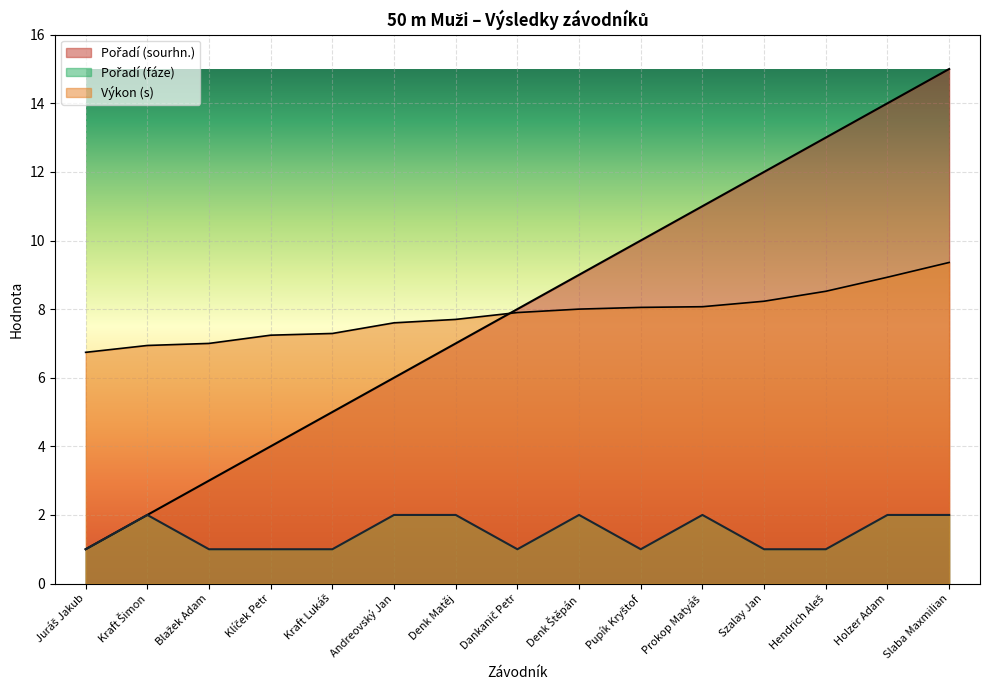

List the labels in order of Pořadí (fáze) value, smallest first.

Juráš Jakub, Blažek Adam, Klíček Petr, Kraft Lukáš, Dankanič Petr, Pupík Kryštof, Szalay Jan, Hendrich Aleš, Kraft Šimon, Andreovský Jan, Denk Matěj, Denk Štěpán, Prokop Matyáš, Holzer Adam, Slaba Maxmilian